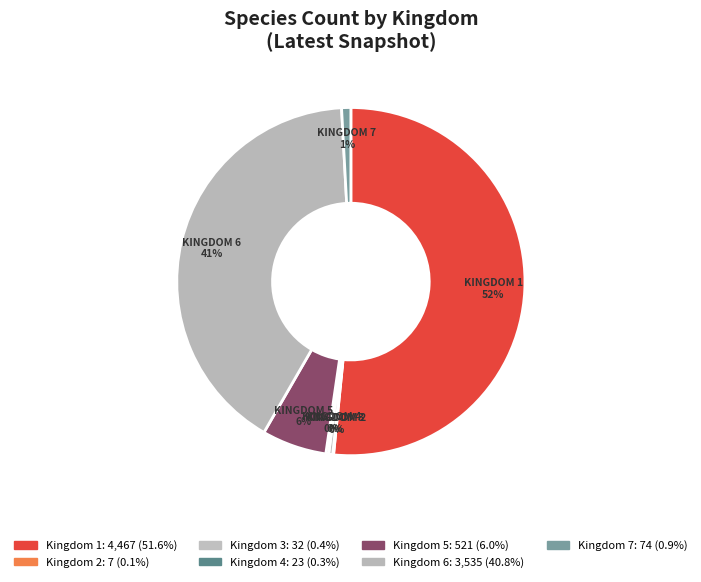

To the nearest percent, what portion does Kingdom 6 represent?

41%